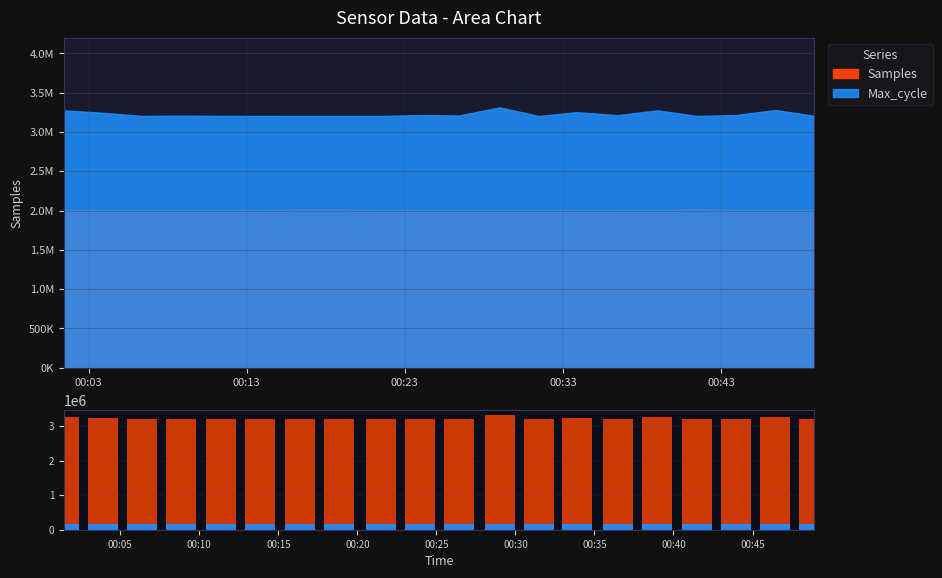

The value of Min_cycle_nav at 00:43 is 209505. True or false?

False